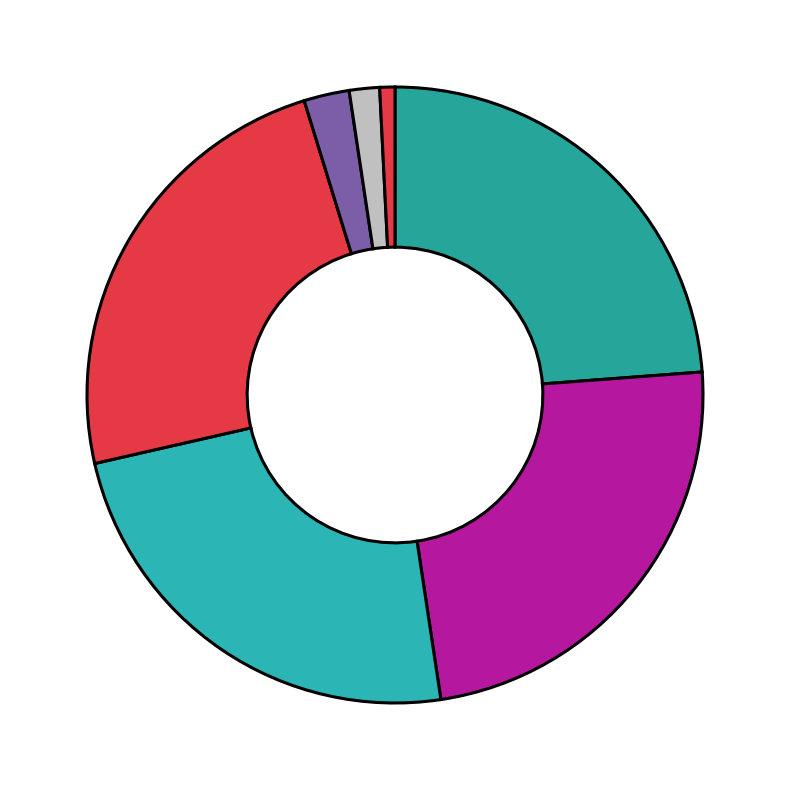

What is the smallest slice in the pie chart?

Minute 5